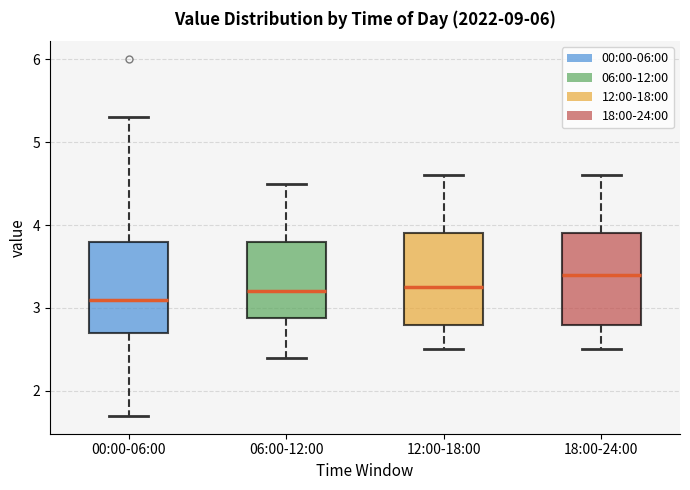

Reading left to right, read every box against the y-axis: the position of its median line, the range the box covers, and the ends of its whiskers. The values are not printed on the chart, so give them approximately, as read against the axis.

00:00-06:00: median 3.1, box 2.7 to 3.8, whiskers 1.7 to 5.3
06:00-12:00: median 3.2, box 2.9 to 3.8, whiskers 2.4 to 4.5
12:00-18:00: median 3.3, box 2.8 to 3.9, whiskers 2.5 to 4.6
18:00-24:00: median 3.4, box 2.8 to 3.9, whiskers 2.5 to 4.6